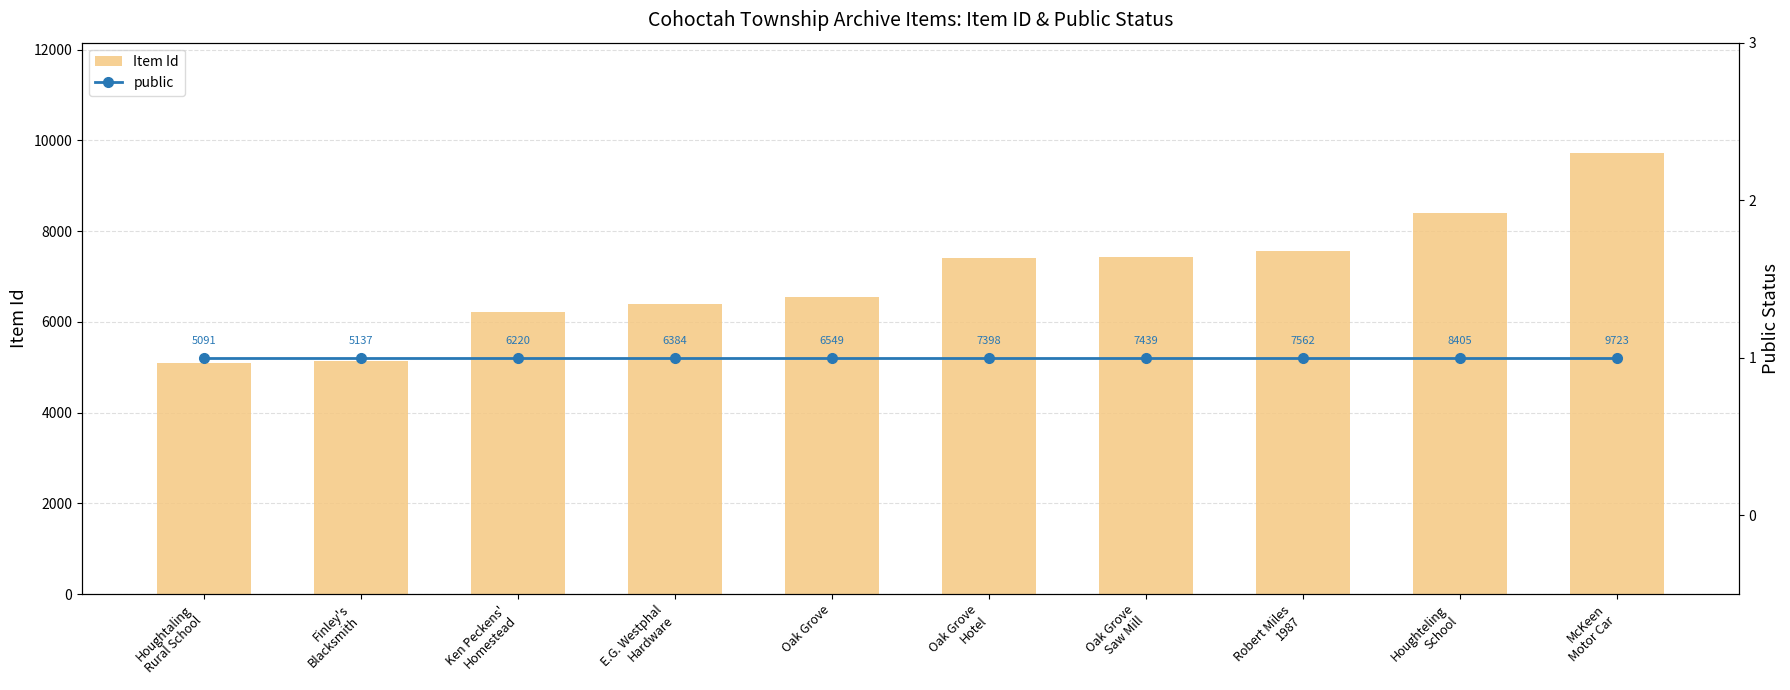

Reading left to right, list all the values displayed in this chart.

Item Id: 5091	5137	6220	6384	6549	7398	7439	7562	8405	9723
public: 1	1	1	1	1	1	1	1	1	1